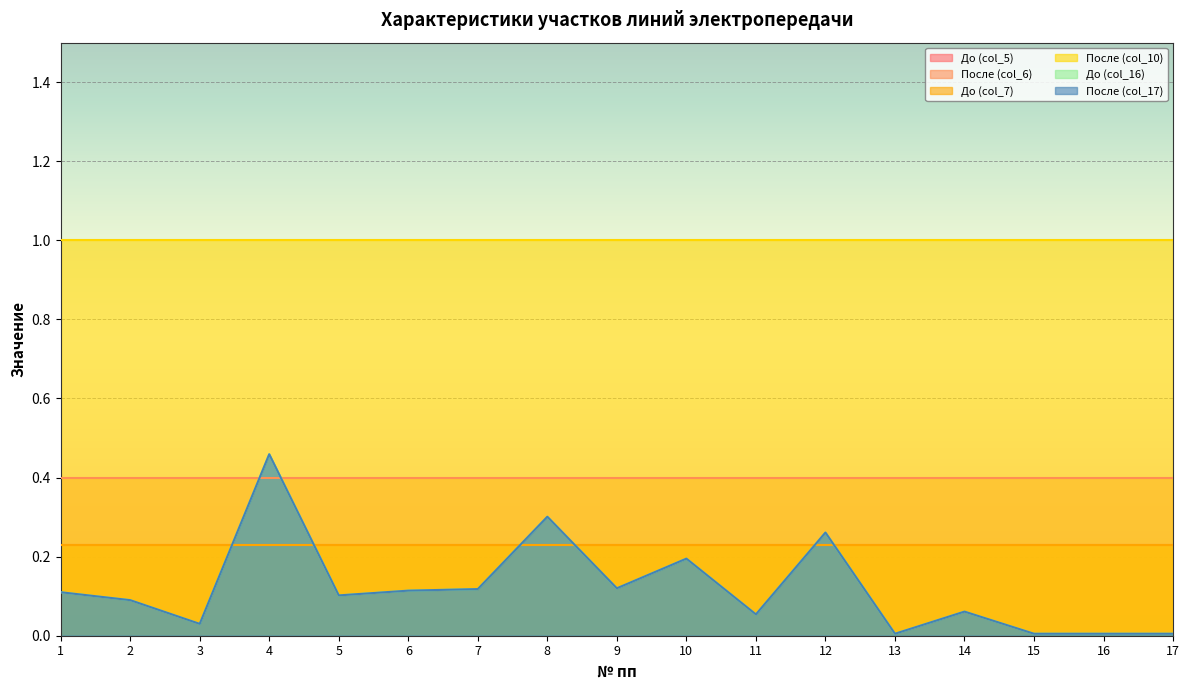

What is the approximate value of После (col_10) at 13?

1.0